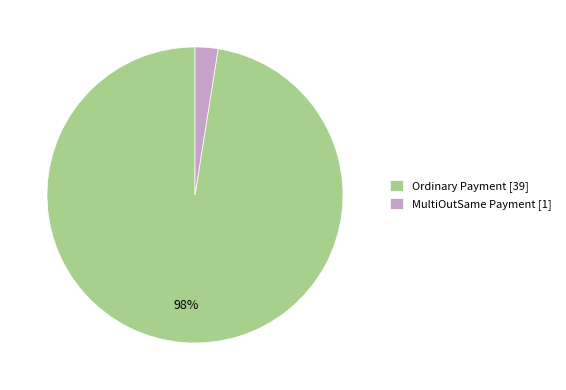

How many segments does this pie chart have?

2